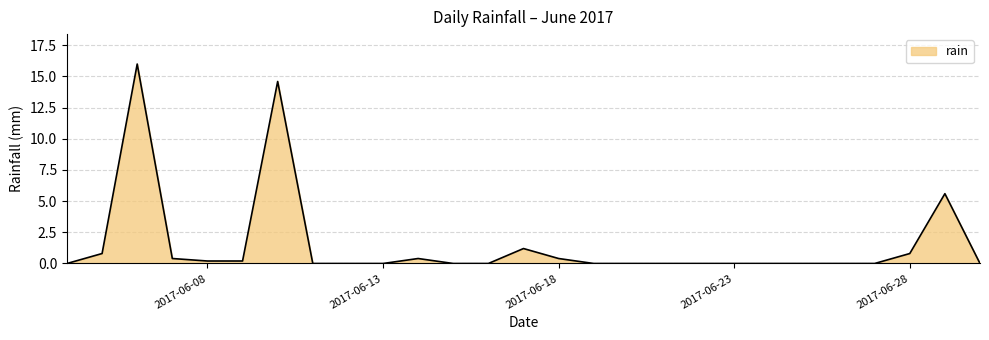

True or false: there are more than 1 points higher than both neighbors.

True